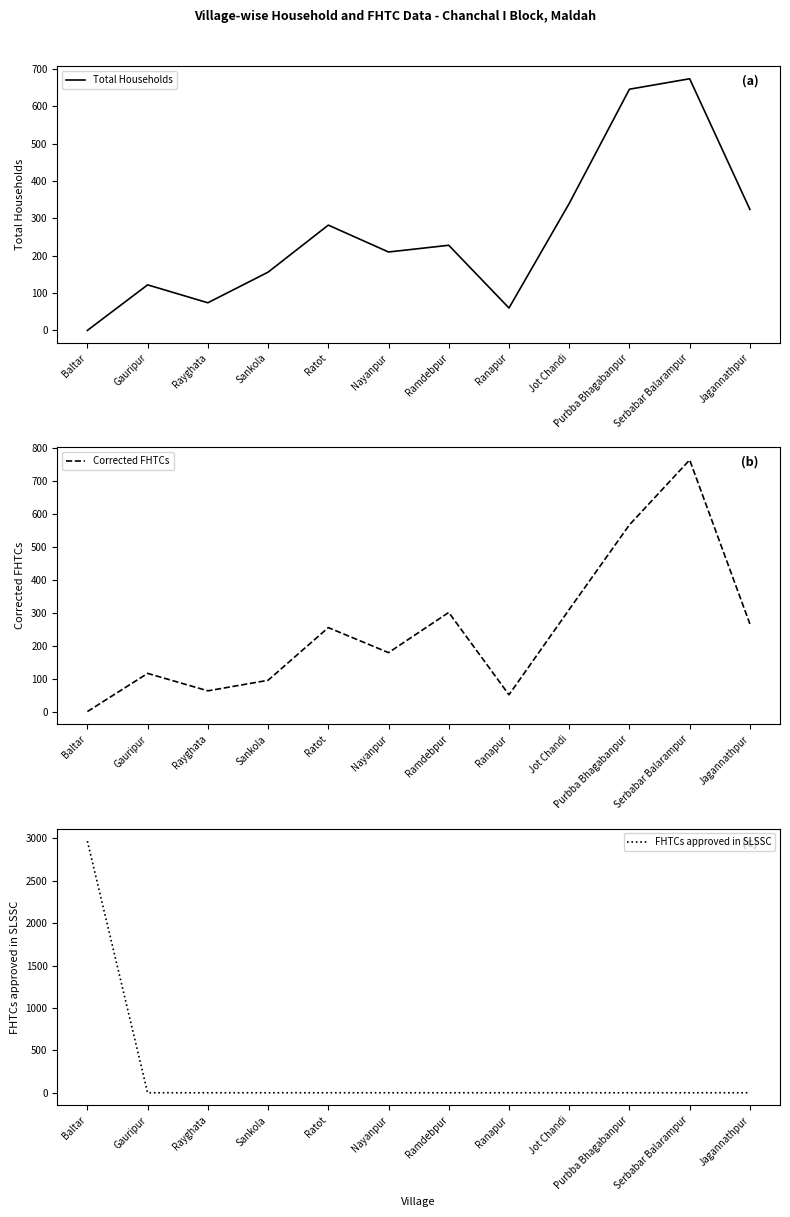

Is this an area chart (filled region under the line)?

No